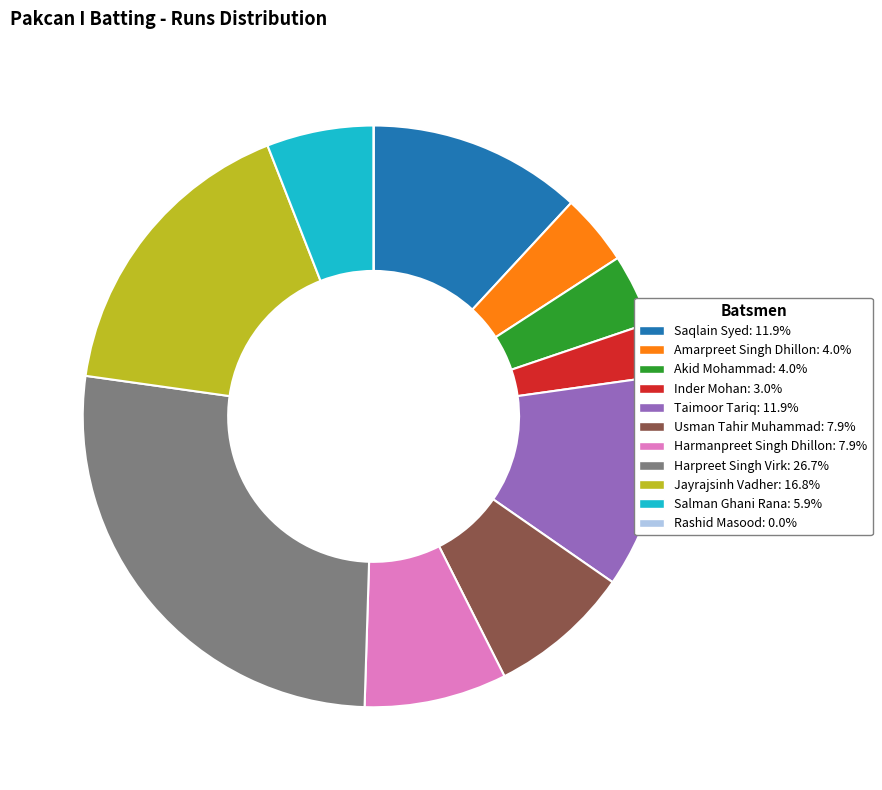

Which category has the biggest portion of the pie?

Harpreet Singh Virk